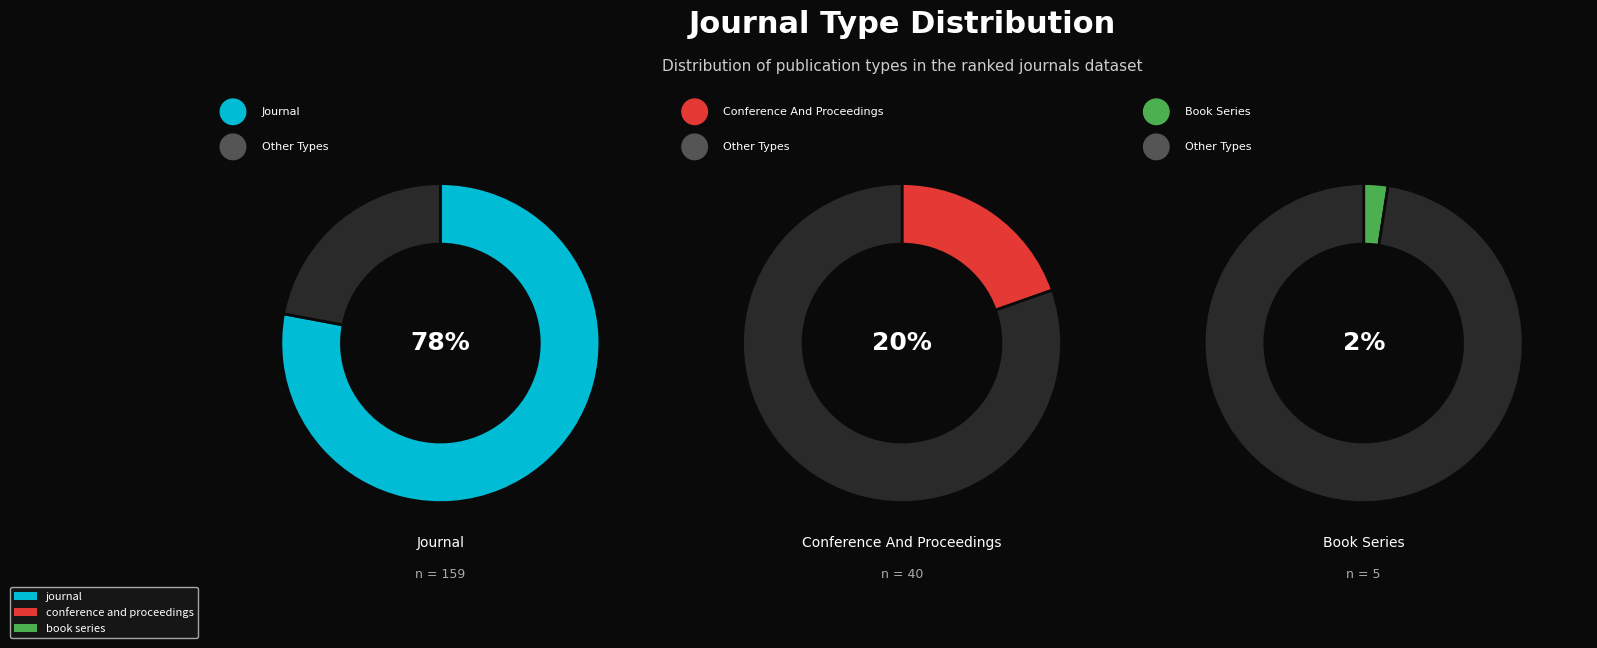

Approximately how many times larger is the value at journal compared to conference and proceedings?

4.0